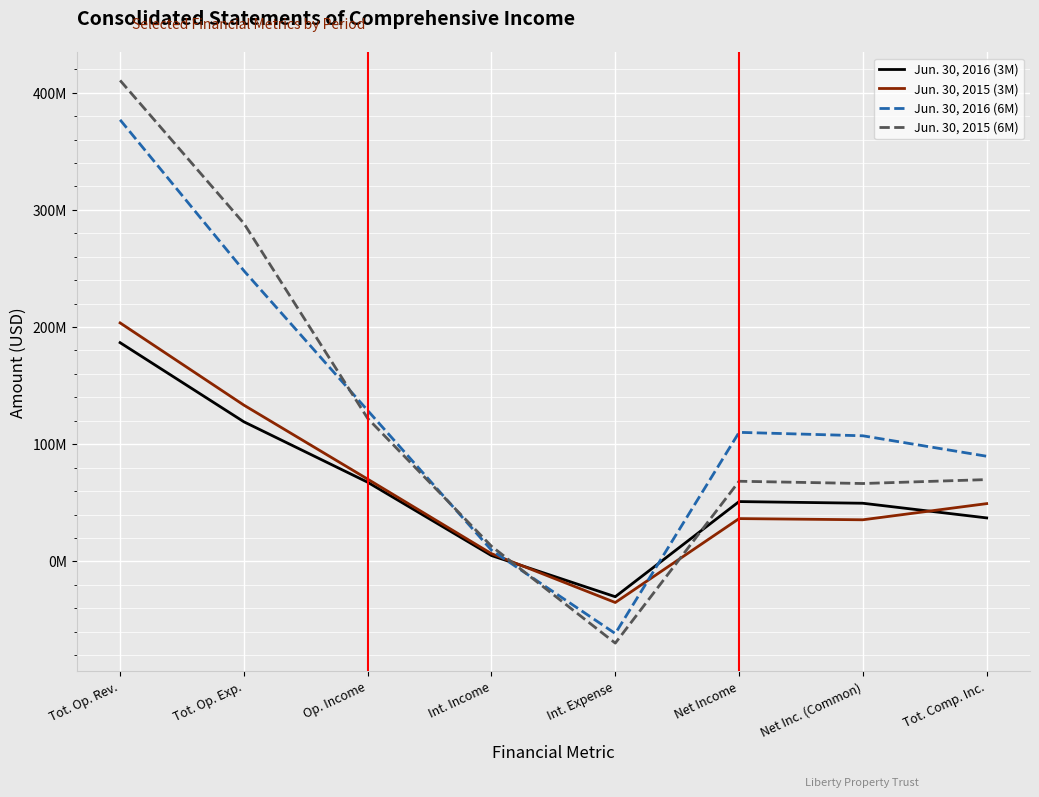

What are all the series names shown in the legend?

Jun. 30, 2016 (3M), Jun. 30, 2015 (3M), Jun. 30, 2016 (6M), Jun. 30, 2015 (6M)